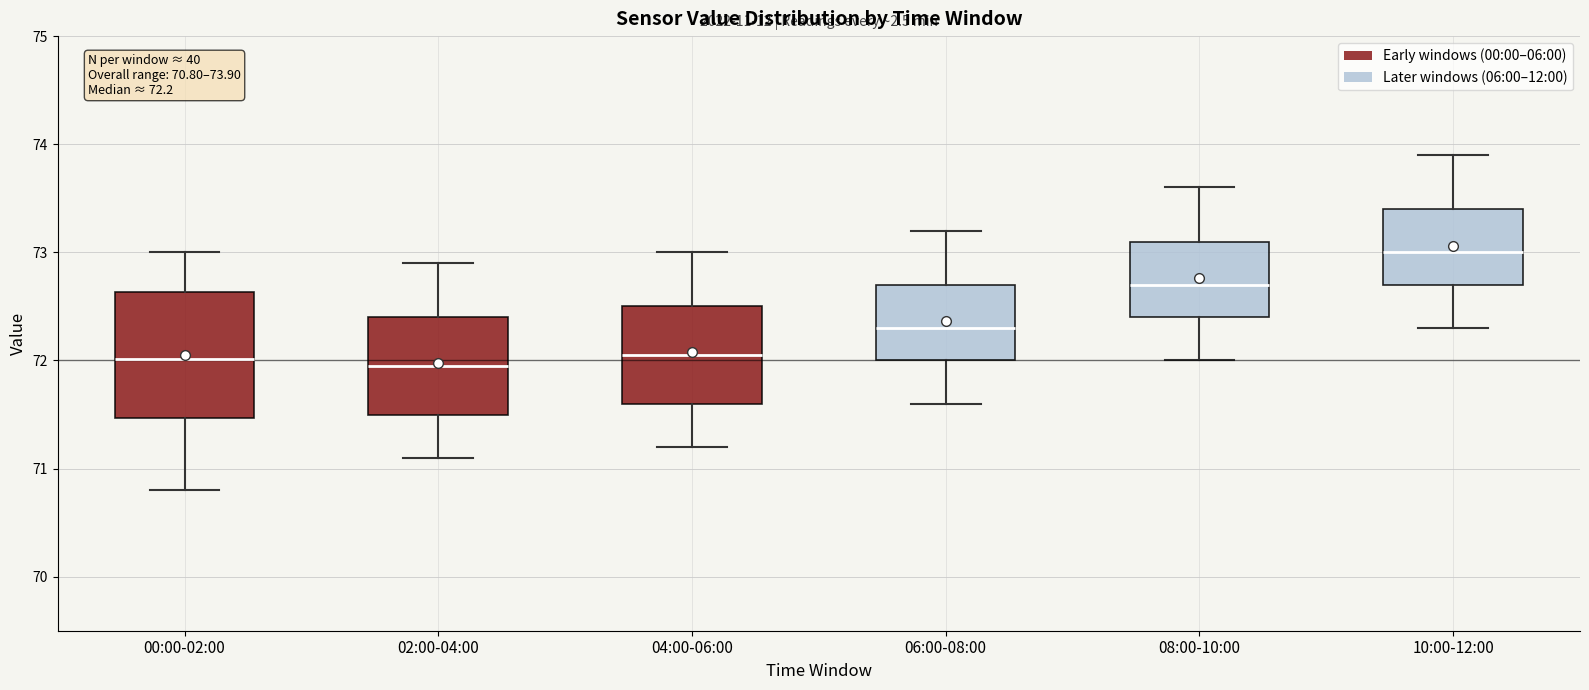

Comparing the boxes themselves (not the whiskers), which one is the tallest?

00:00-02:00